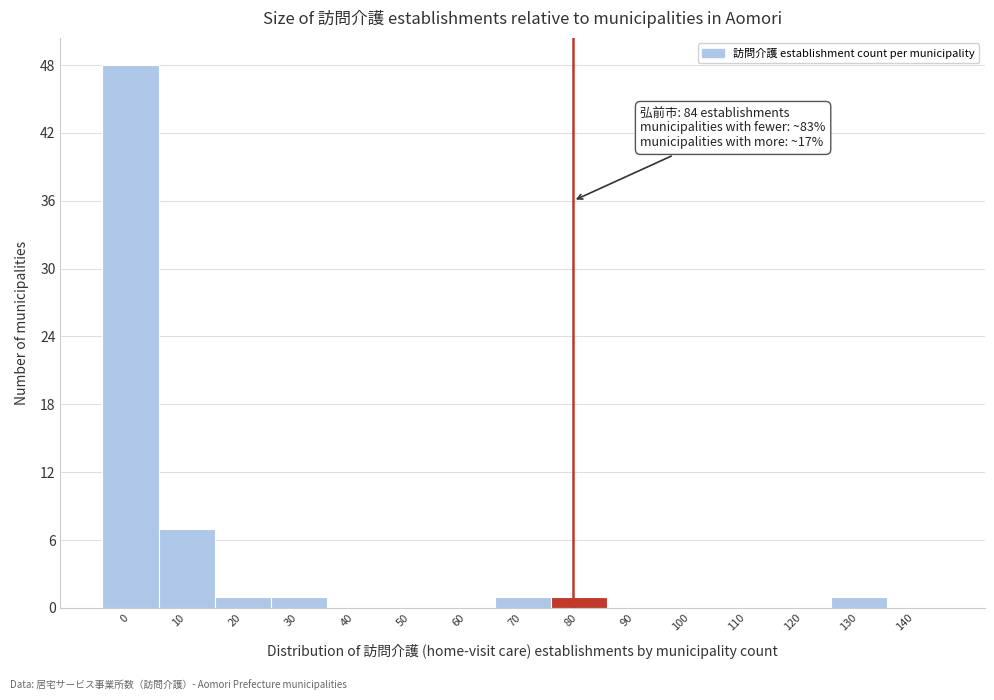

Reading left to right, transcribe all the data shown in this chart.

0=48	10=7	20=1	30=1	40=0	50=0	60=0	70=1	80=1	90=0	100=0	110=0	120=0	130=1	140=0